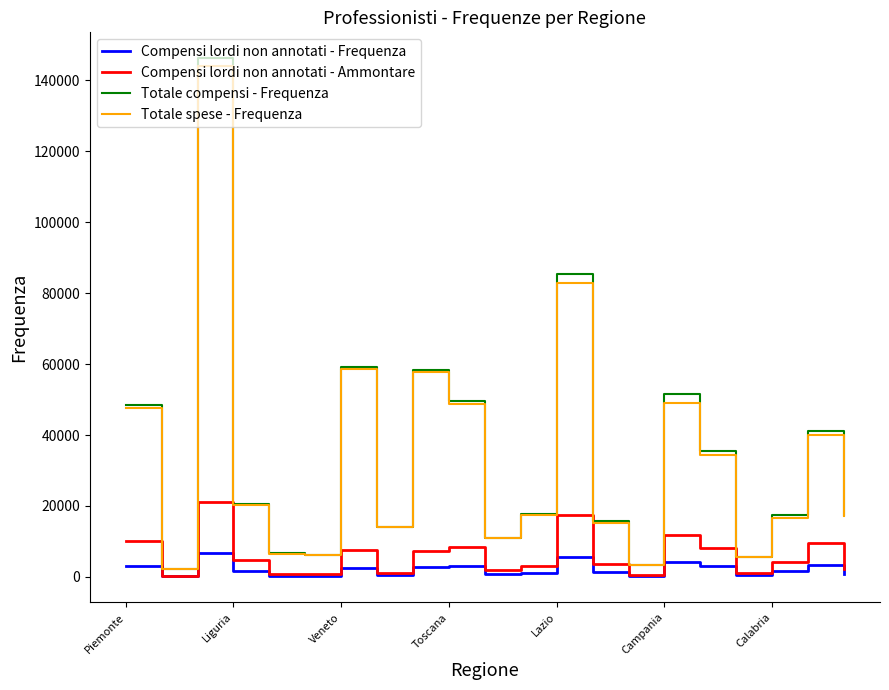

Which series has the widest spread of values?

Totale compensi - Frequenza